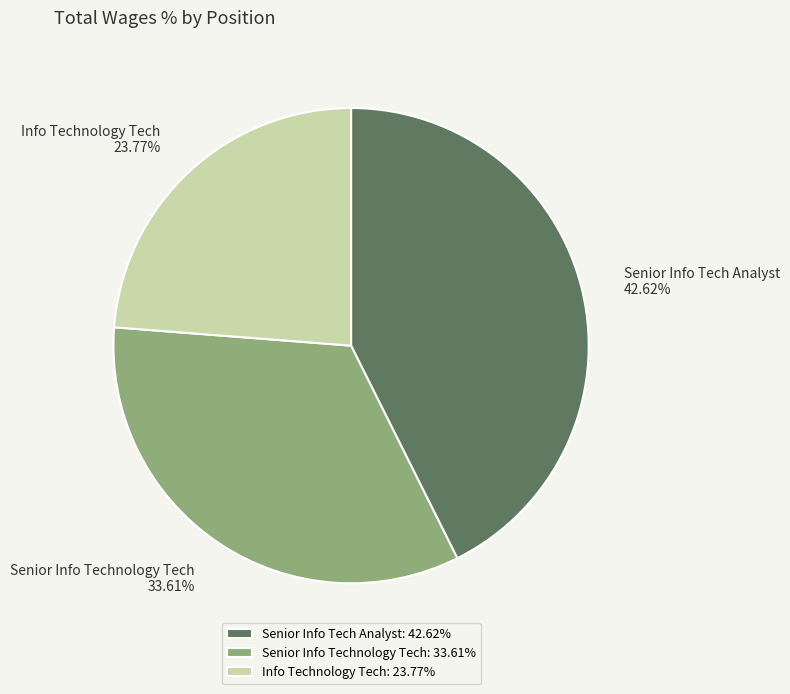

Is there a majority slice in this chart?

No